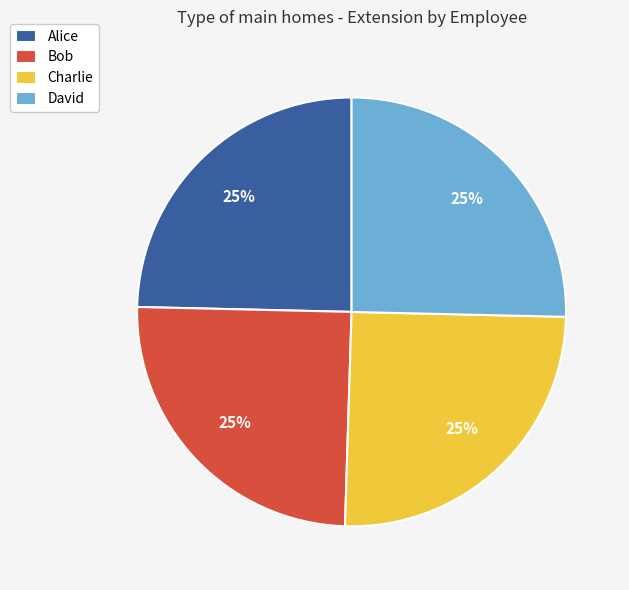

Is there any slice that represents more than half of the pie?

No